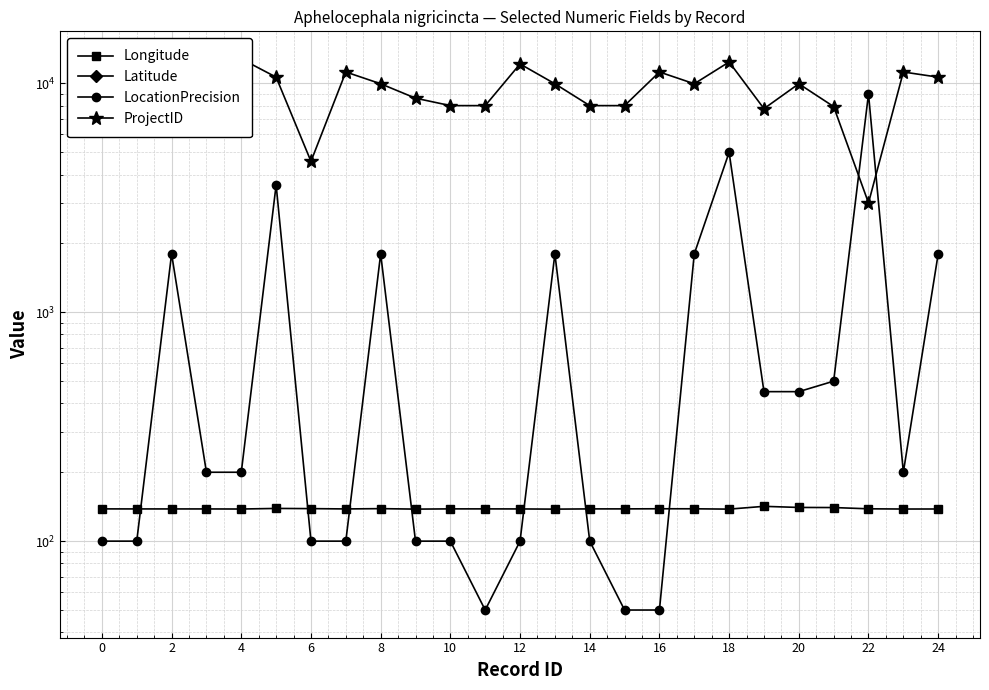

The value of Longitude at 18 is 138.0. True or false?

True